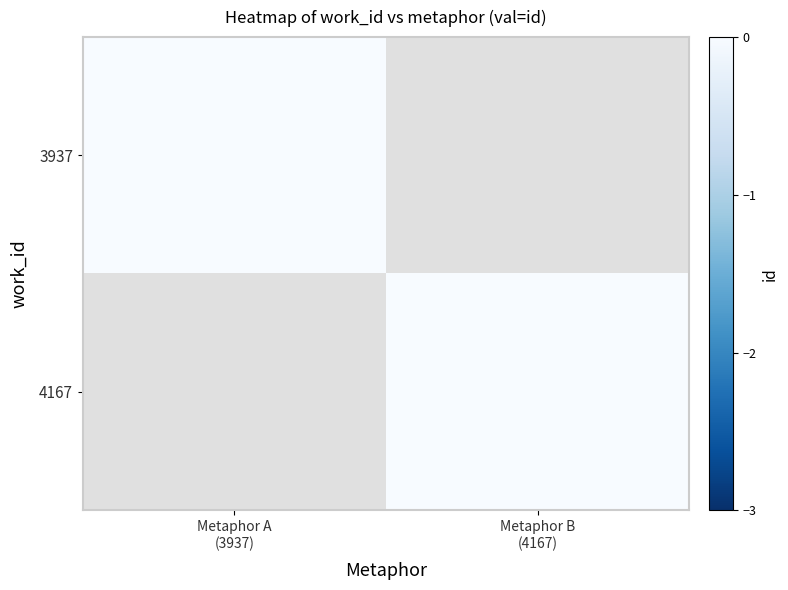

How many distinct data groups are displayed?

2